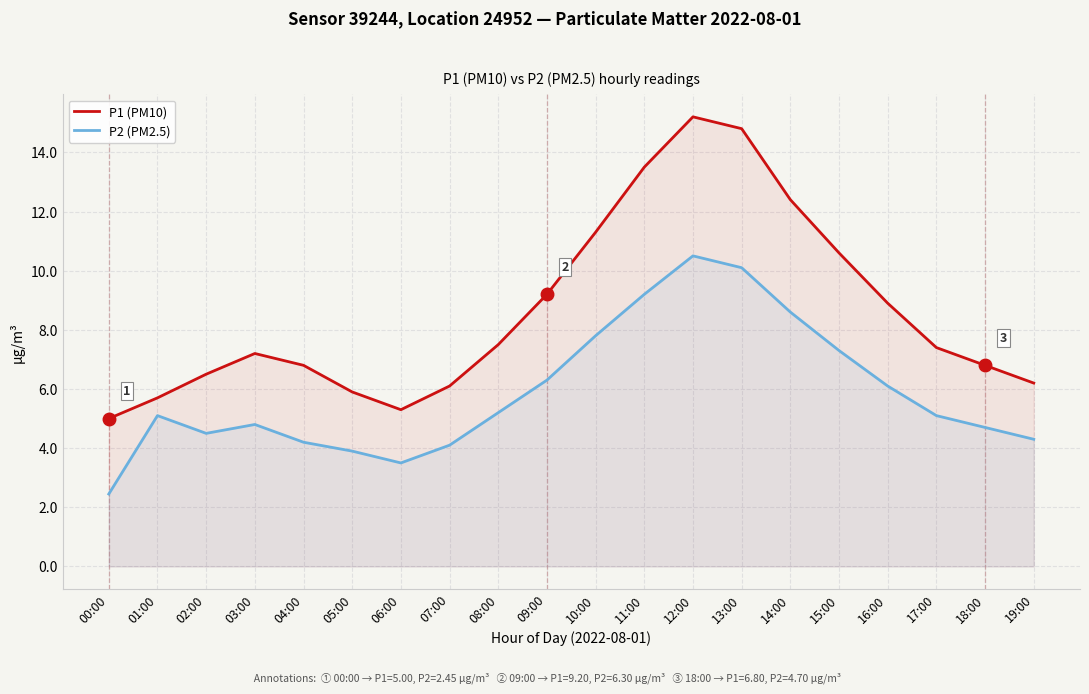

Rank the series by their maximum value, from highest to lowest.

P1 (PM10), P2 (PM2.5)